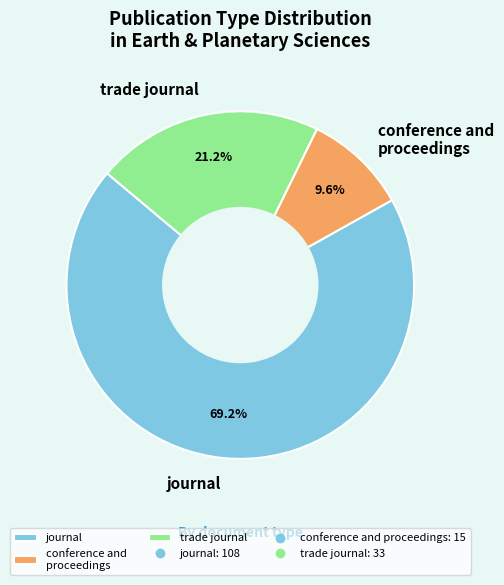

To the nearest percent, what is the difference between the largest and smallest slice percentages?

60%